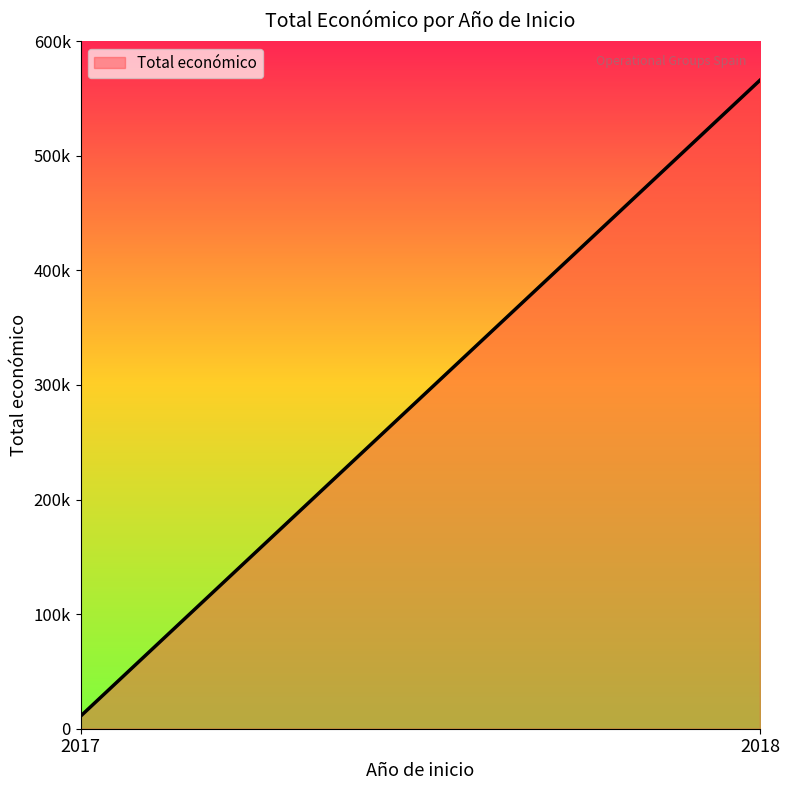

Does the chart display data point markers on the line(s)?

No